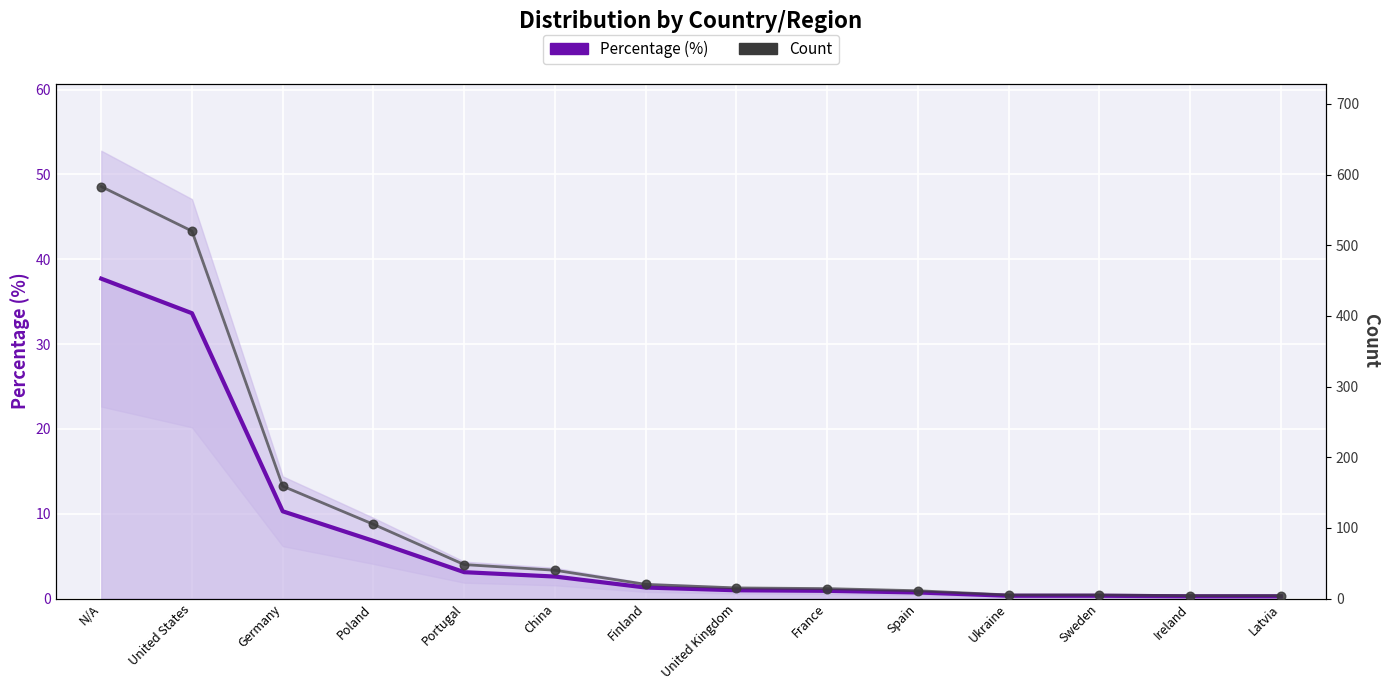

What is the total value across all series at Germany?

169.3